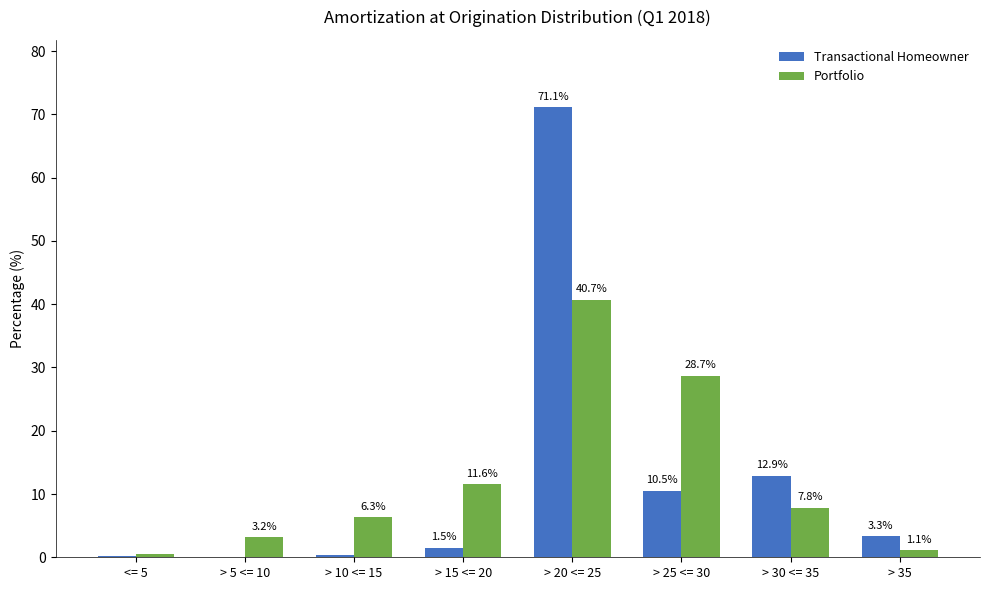

Is the value of Transactional Homeowner at <= 5 greater than the value of Portfolio at > 35?

No